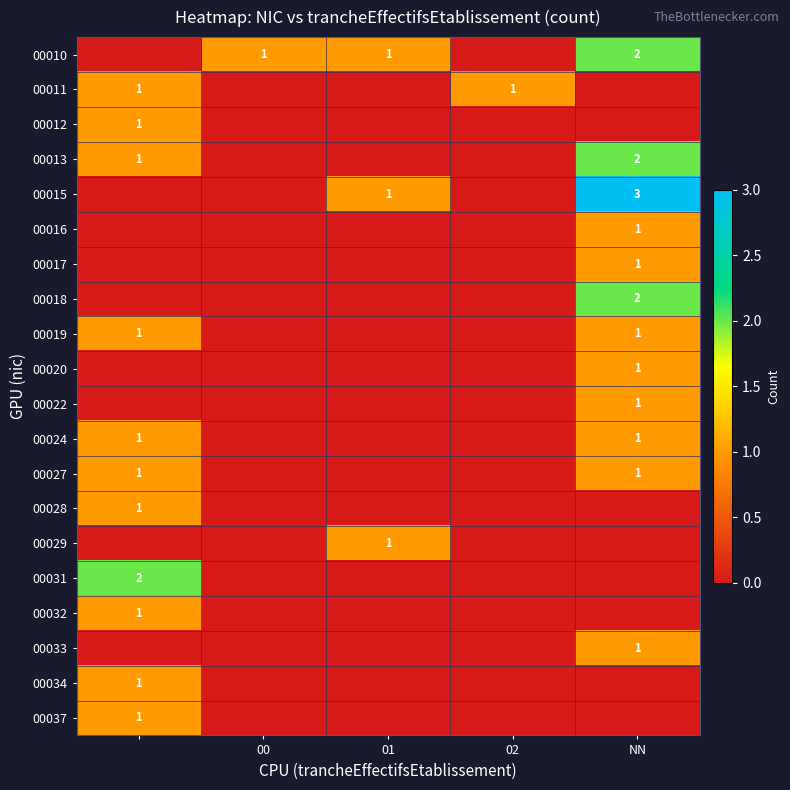

The value of 00013 at NN is 2. True or false?

True